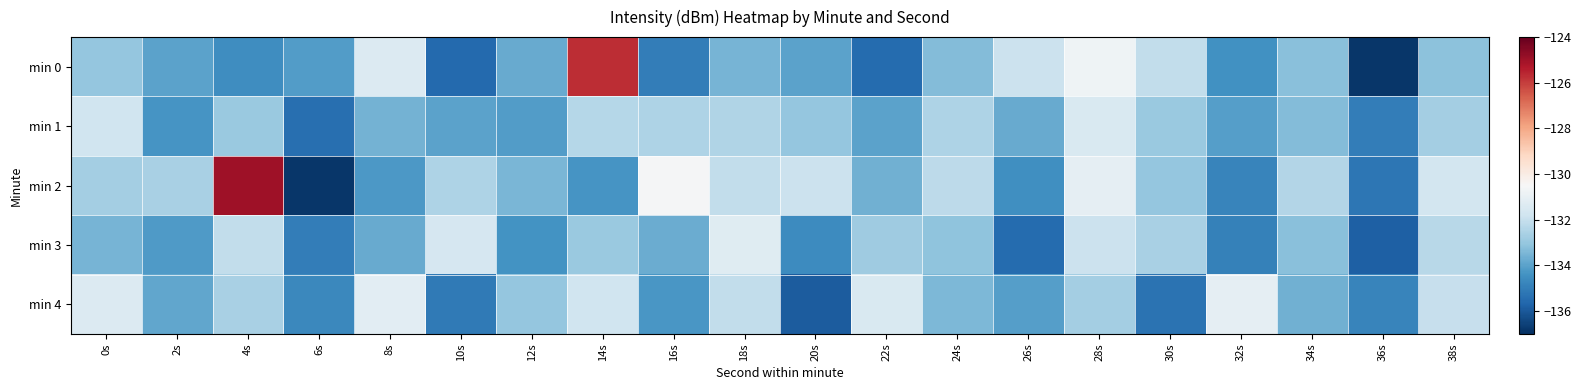

Count the number of categories in the chart.

20